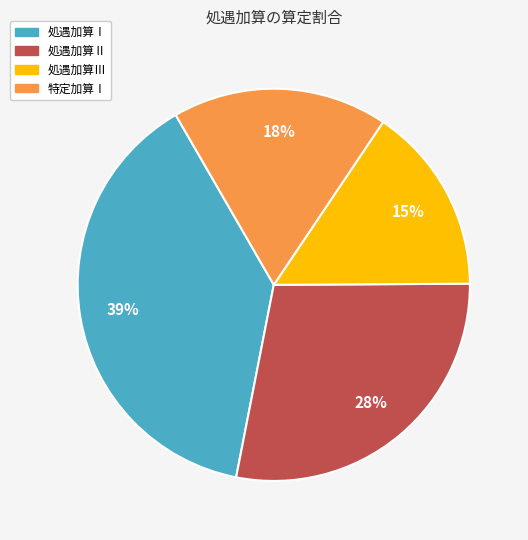

Which has a higher value, 処遇加算Ⅰ or 処遇加算Ⅲ?

処遇加算Ⅰ